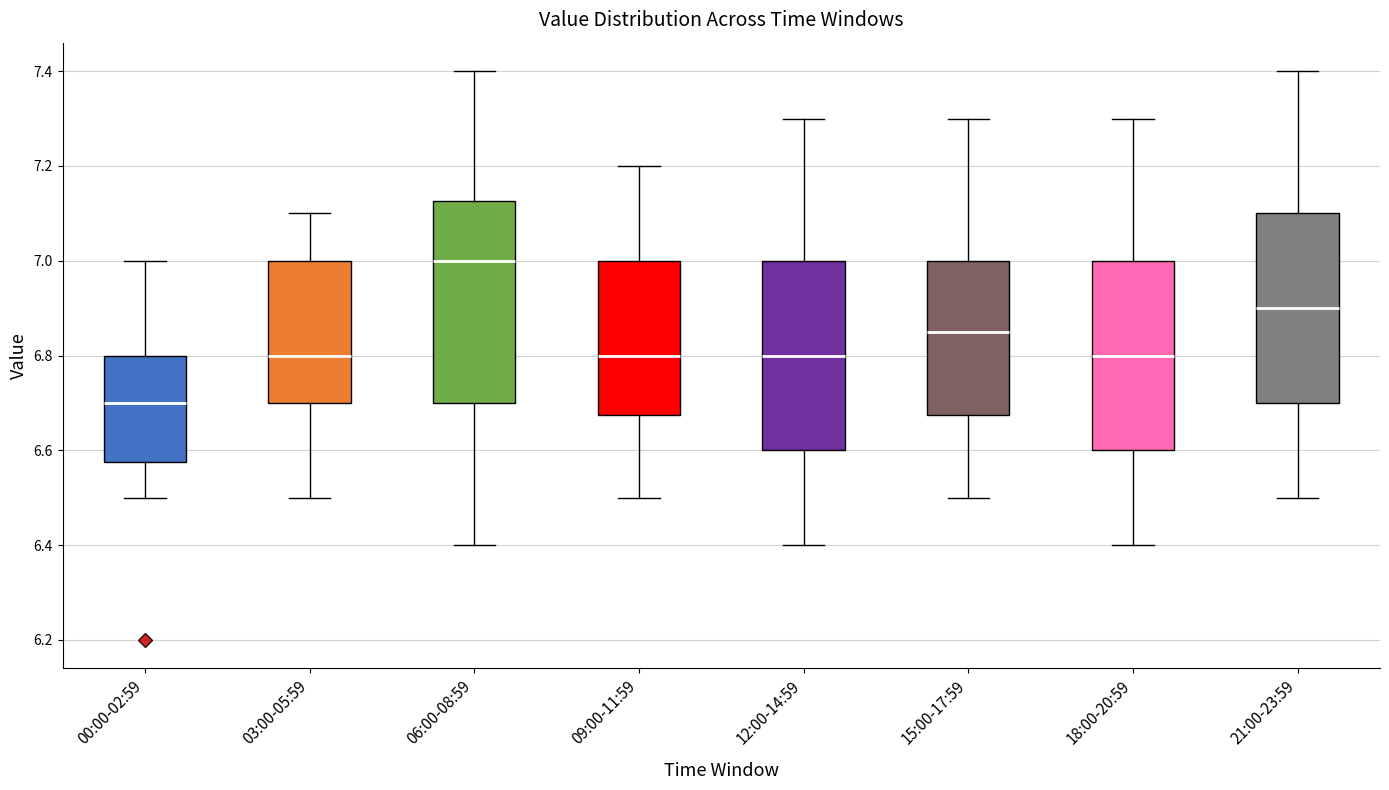

Reading left to right, read every box against the y-axis: the position of its median line, the range the box covers, and the ends of its whiskers. The values are not printed on the chart, so give them approximately, as read against the axis.

00:00-02:59: median 6.70, box 6.58 to 6.80, whiskers 6.50 to 7.00
03:00-05:59: median 6.80, box 6.70 to 7.00, whiskers 6.50 to 7.10
06:00-08:59: median 7.00, box 6.70 to 7.12, whiskers 6.40 to 7.40
09:00-11:59: median 6.80, box 6.68 to 7.00, whiskers 6.50 to 7.20
12:00-14:59: median 6.80, box 6.60 to 7.00, whiskers 6.40 to 7.30
15:00-17:59: median 6.86, box 6.68 to 7.00, whiskers 6.50 to 7.30
18:00-20:59: median 6.80, box 6.60 to 7.00, whiskers 6.40 to 7.30
21:00-23:59: median 6.90, box 6.70 to 7.10, whiskers 6.50 to 7.40